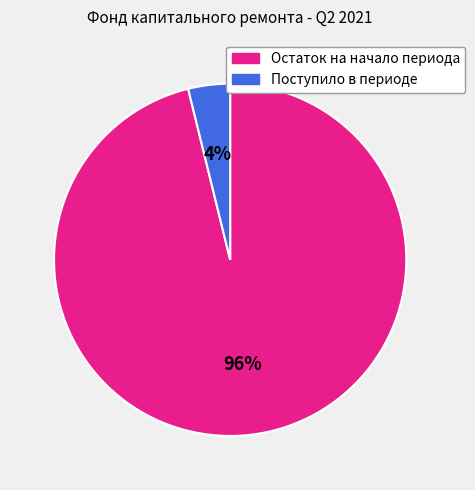

To the nearest percent, what percentage of the pie is Остаток на начало периода?

96%